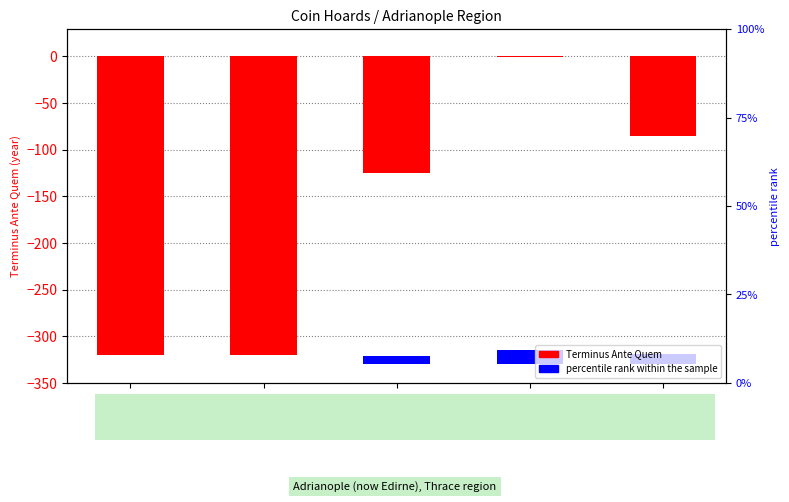

Rank the series by their maximum value, from highest to lowest.

percentile rank within the sample, Terminus Ante Quem